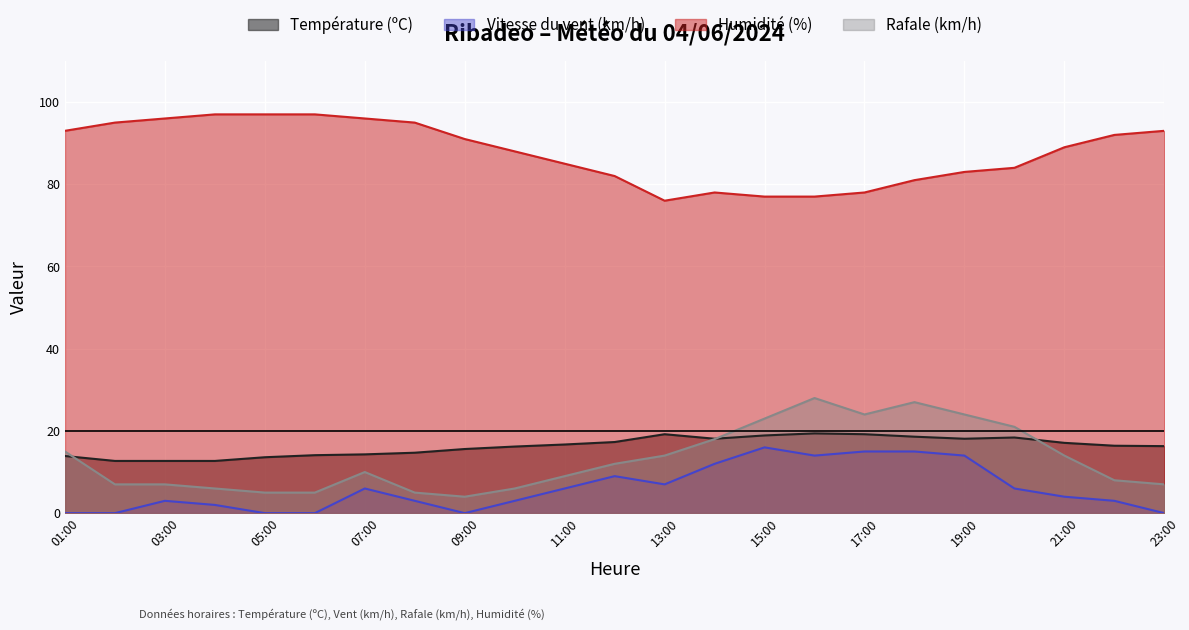

What is the spread (max minus min) of values at 14:00?

66.0